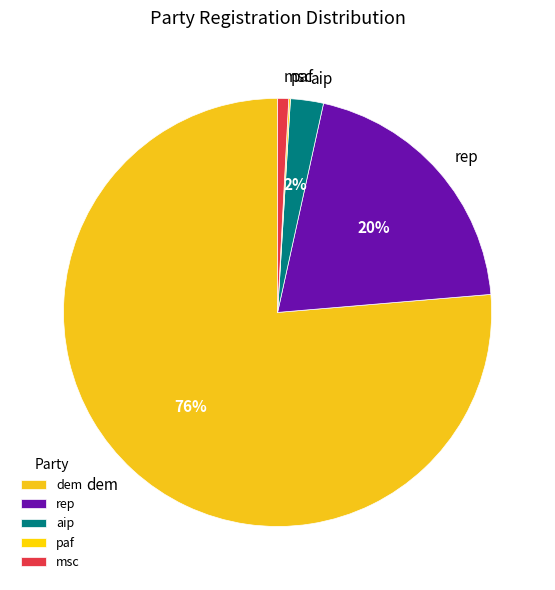

Between rep and aip, which is larger?

rep